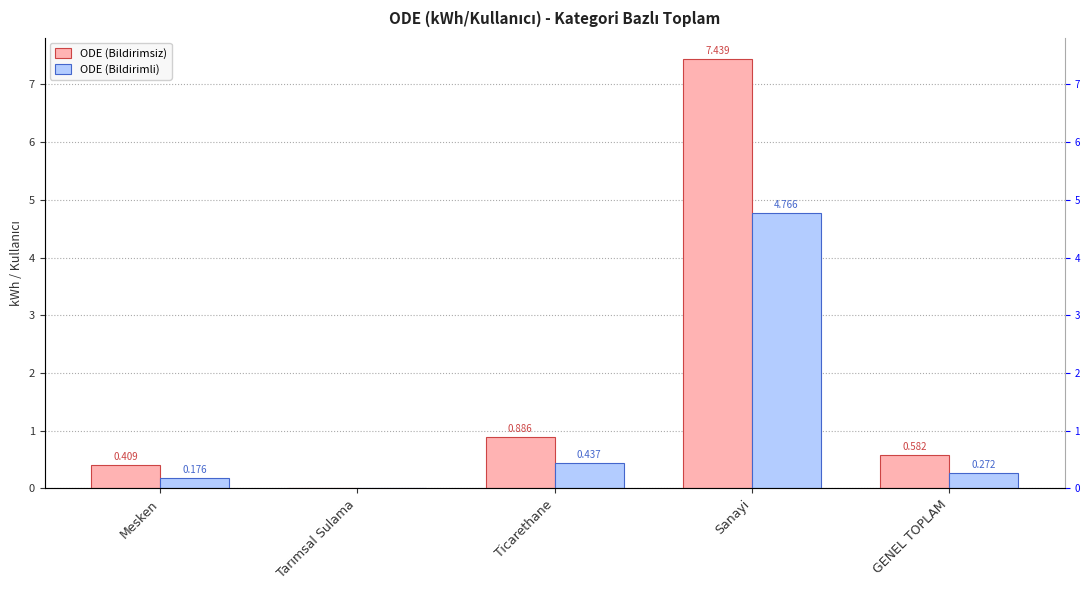

True or false: ODE (Bildirimsiz) has a value of -3.4 at Tarımsal Sulama.

False